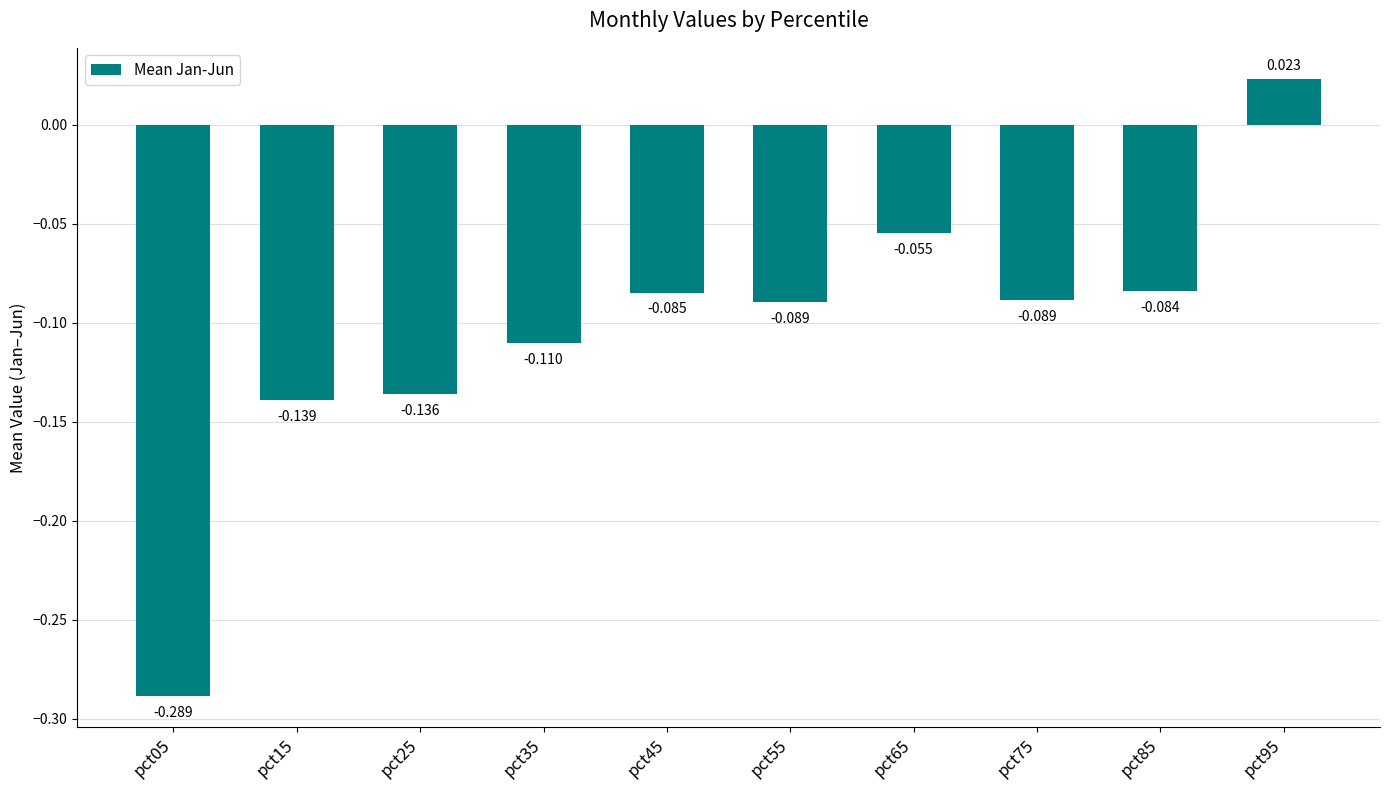

The chart shows a value of -0.2 at pct35. True or false?

False